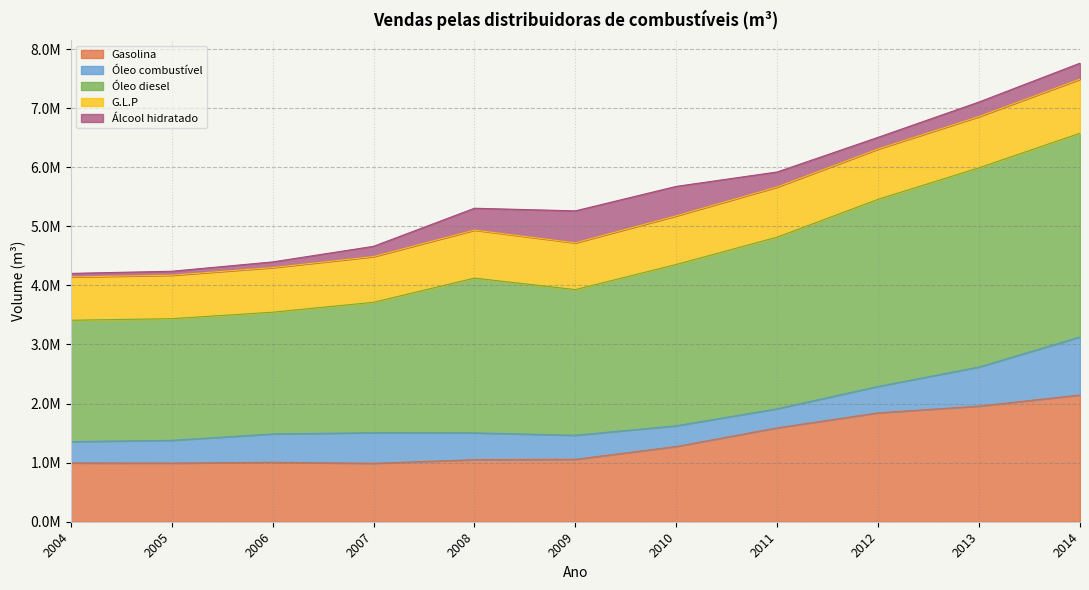

At which category is the sum across all series the highest?

2014